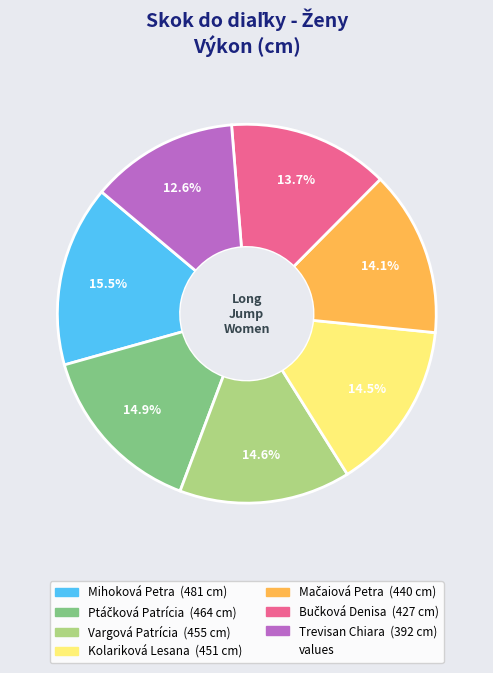

Does any single category account for the majority?

No